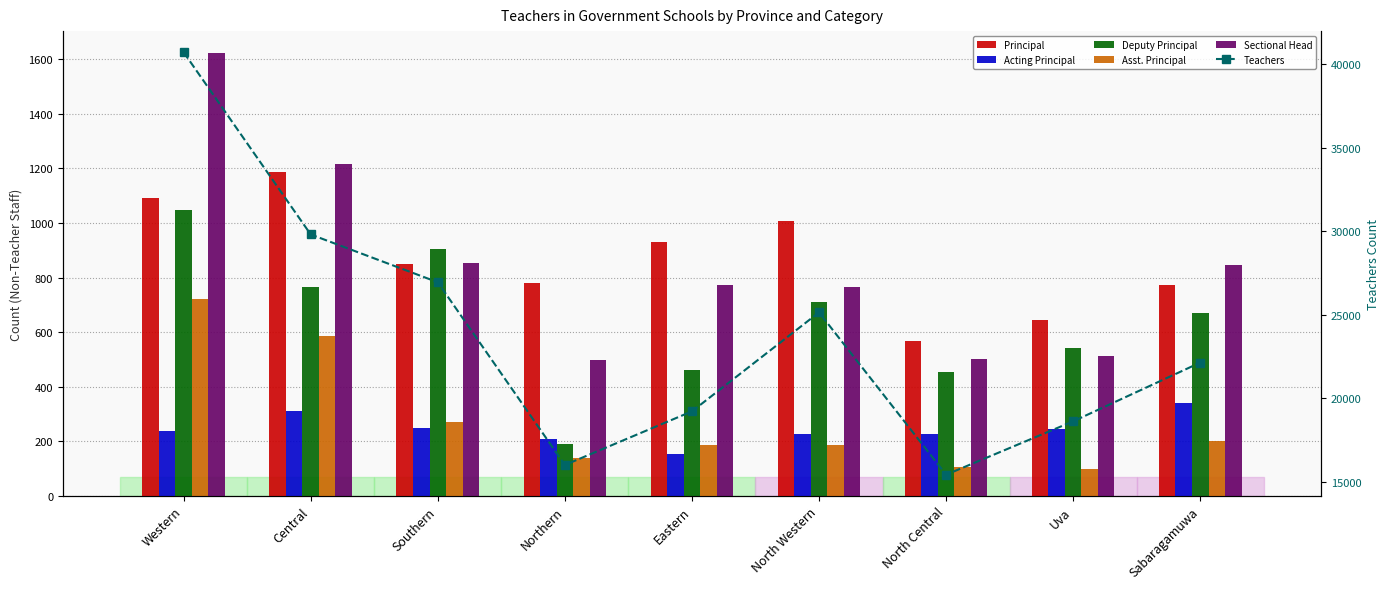

What is the label of the 8th bar from the right?

Central